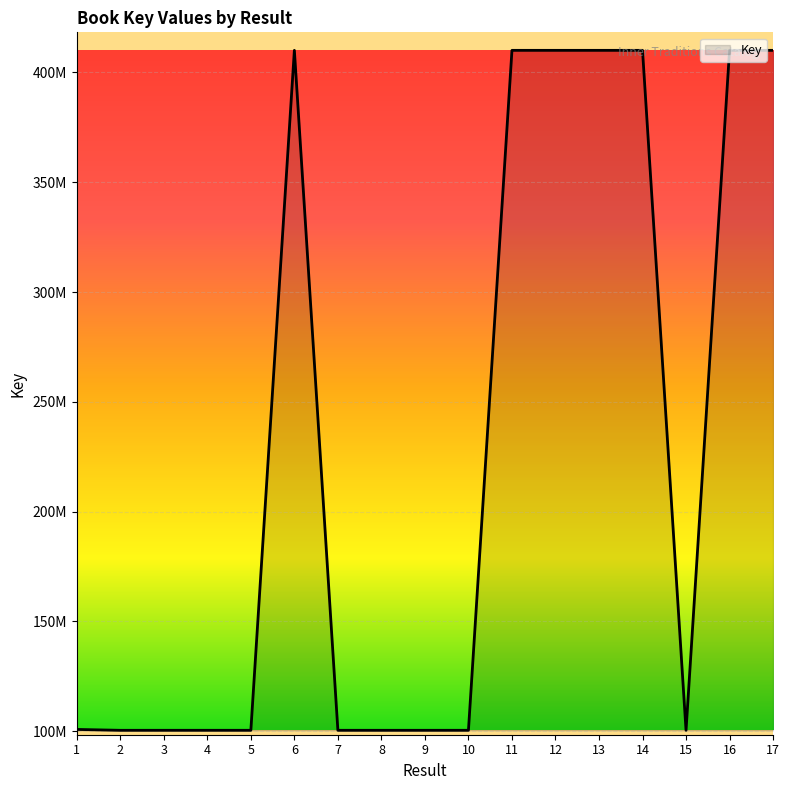

Is this an area chart (filled region under the line)?

Yes